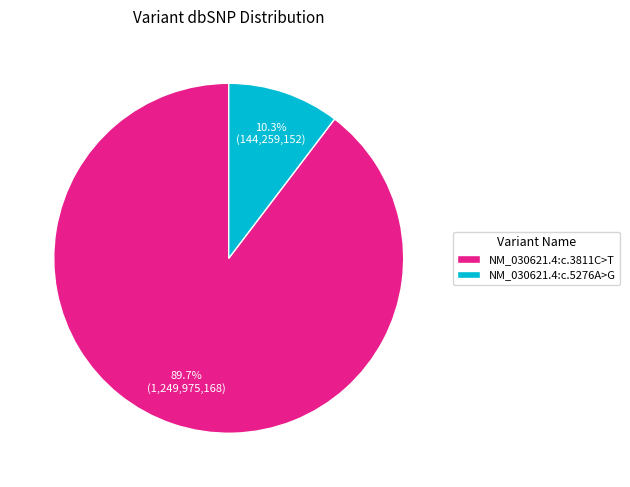

To the nearest percent, what is the difference between the largest and smallest slice percentages?

79%